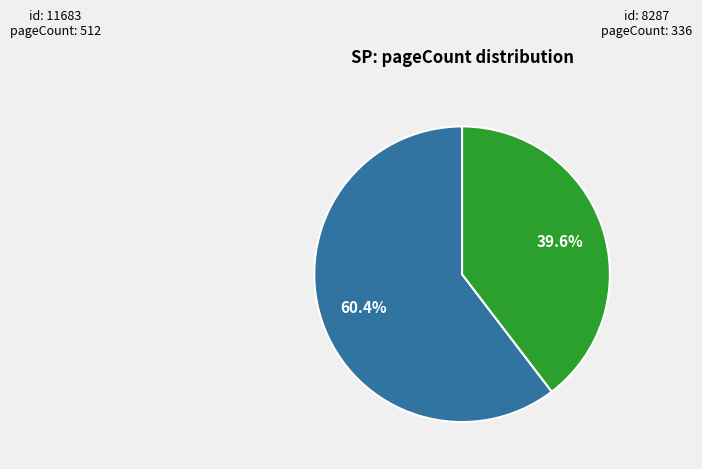

Does any single category account for the majority?

Yes